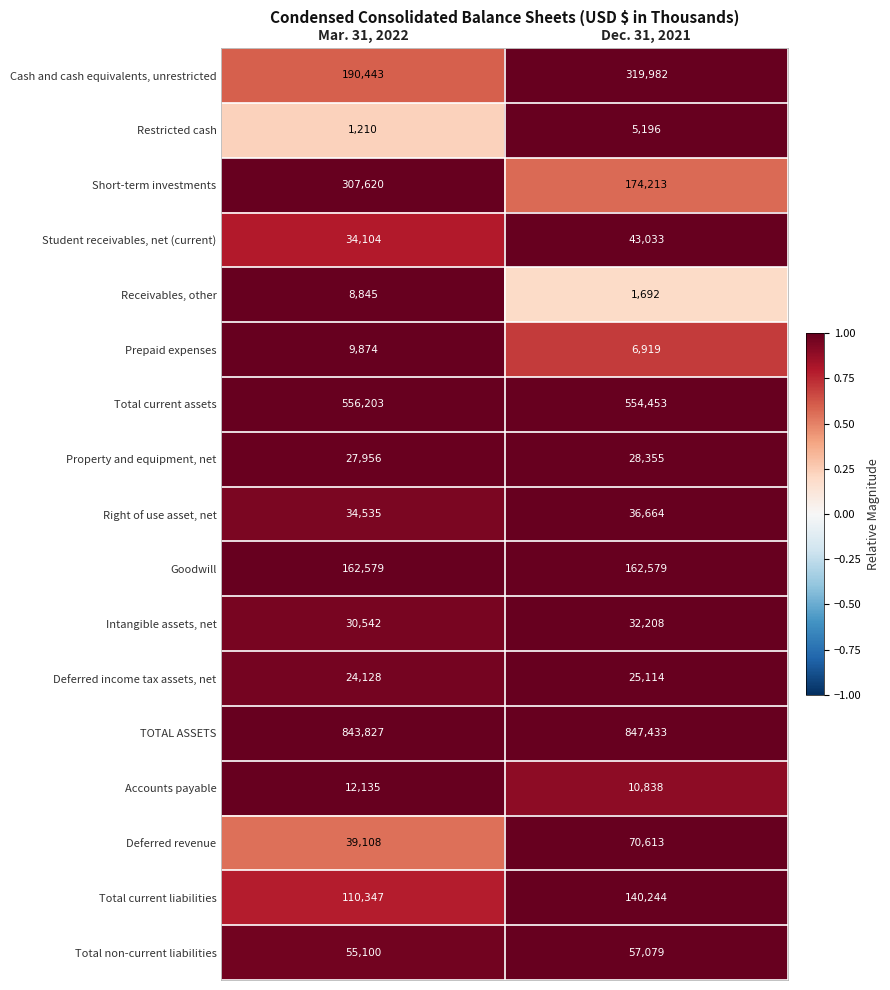

What is the greatest value displayed?

847433